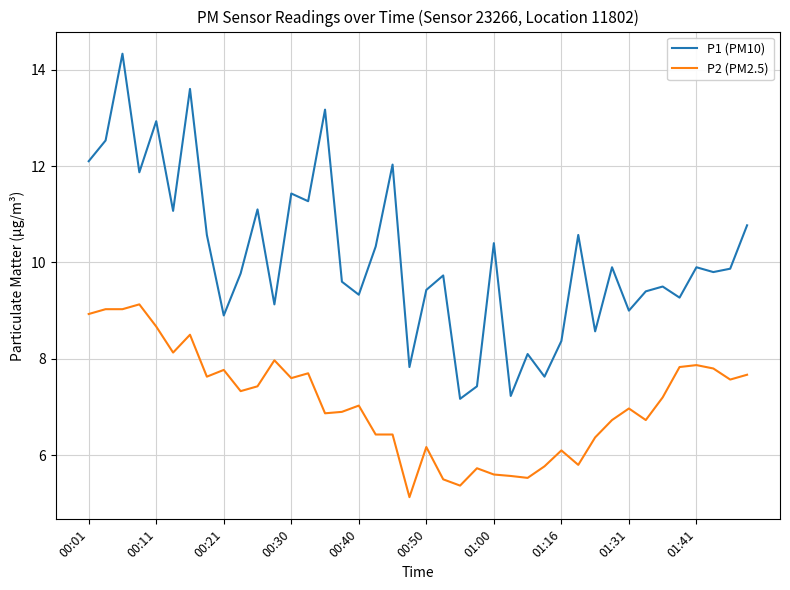

True or false: P2 (PM2.5) and P1 (PM10) intersect in this chart.

False